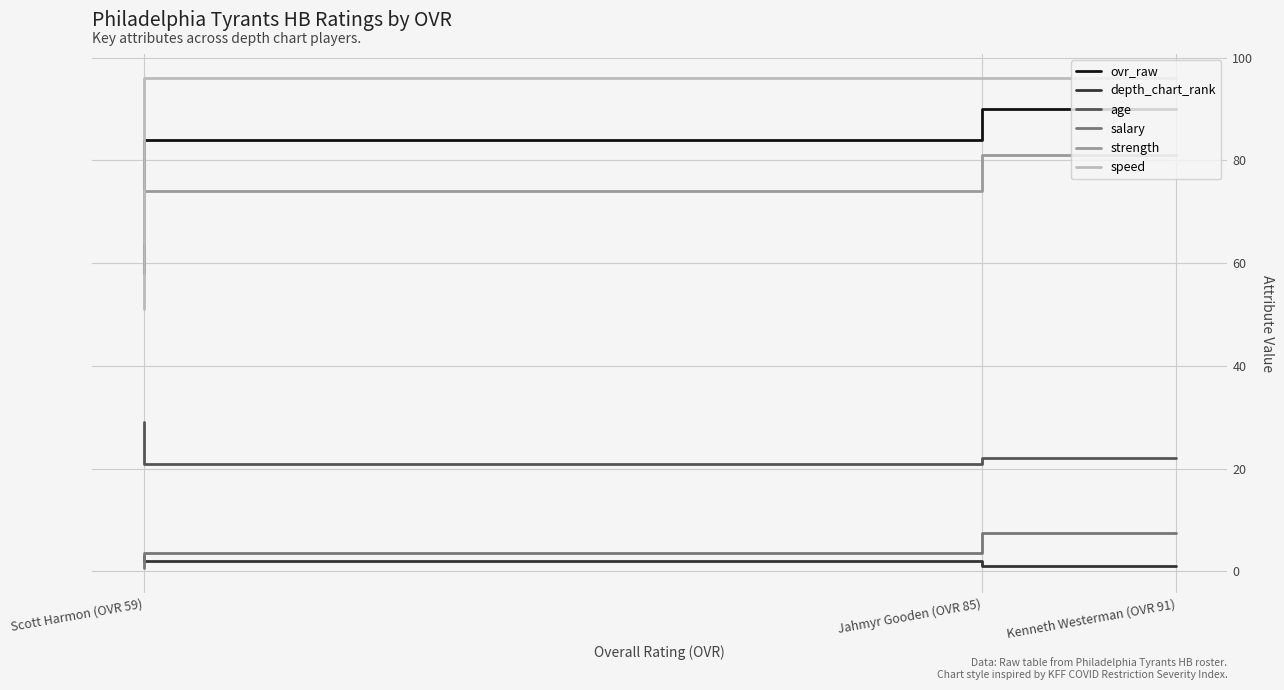

What is the difference between the highest and lowest values at Kenneth Westerman (OVR 91)?

95.0